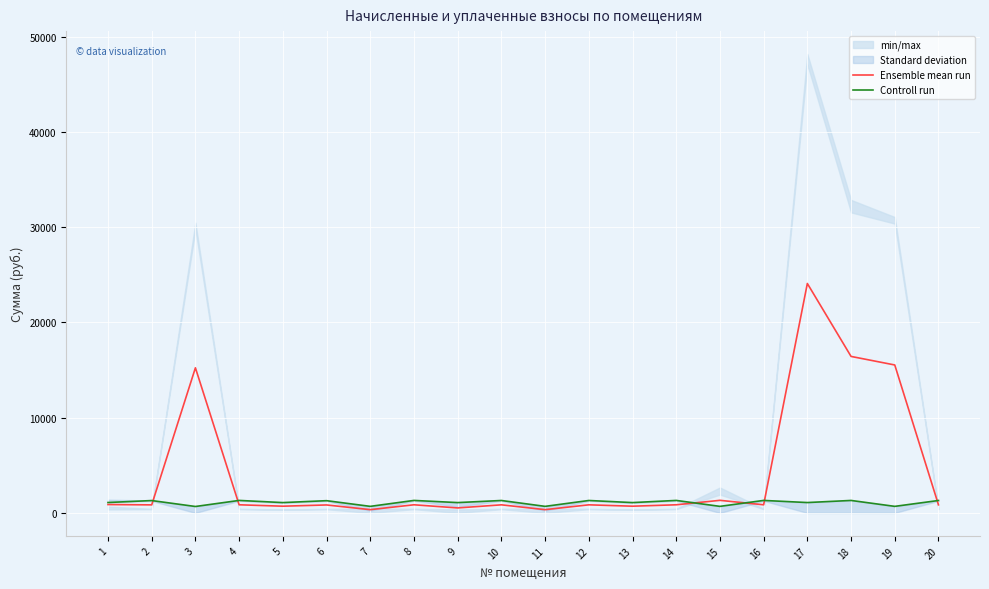

Where do Ensemble mean run and Controll run first cross each other?

2 and 3